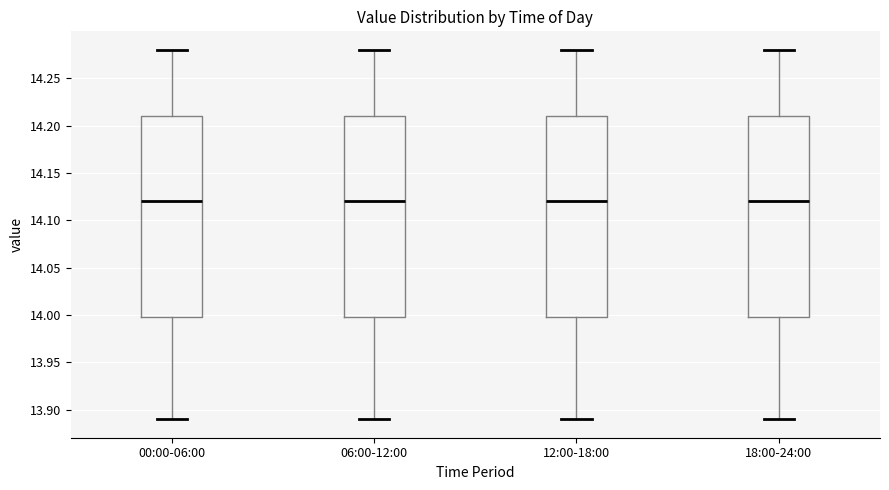

Reading left to right, read every box against the y-axis: the position of its median line, the range the box covers, and the ends of its whiskers. The values are not printed on the chart, so give them approximately, as read against the axis.

00:00-06:00: median 14.12, box 14.00 to 14.21, whiskers 13.89 to 14.28
06:00-12:00: median 14.12, box 14.00 to 14.21, whiskers 13.89 to 14.28
12:00-18:00: median 14.12, box 14.00 to 14.21, whiskers 13.89 to 14.28
18:00-24:00: median 14.12, box 14.00 to 14.21, whiskers 13.89 to 14.28